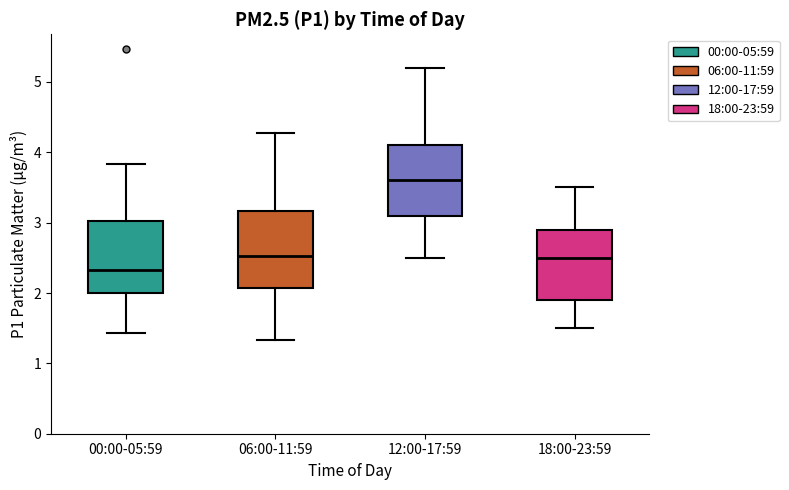

Which box's median line is the lowest?

00:00-05:59